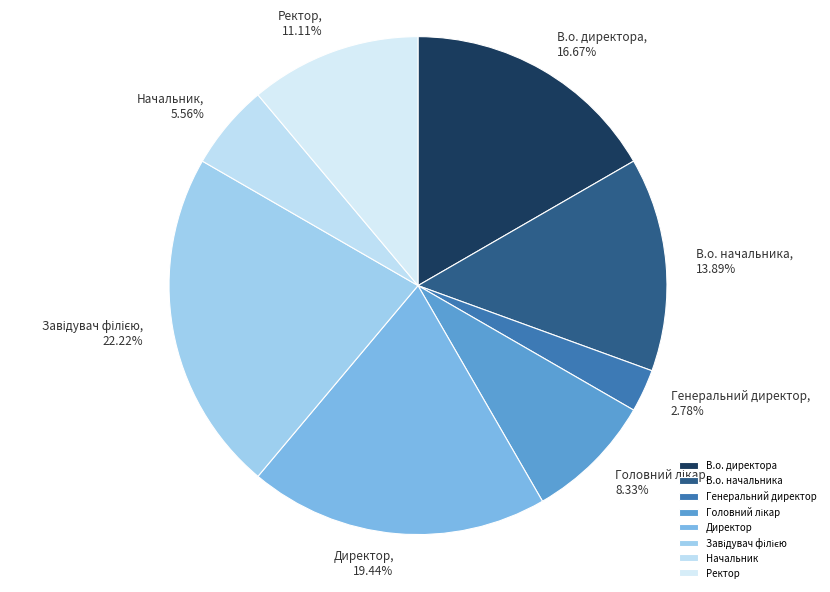

Count the number of slices in the pie.

8